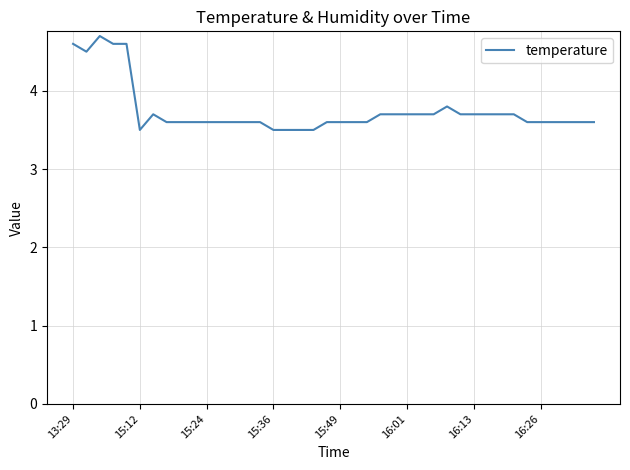

What is the smallest value displayed?

3.5